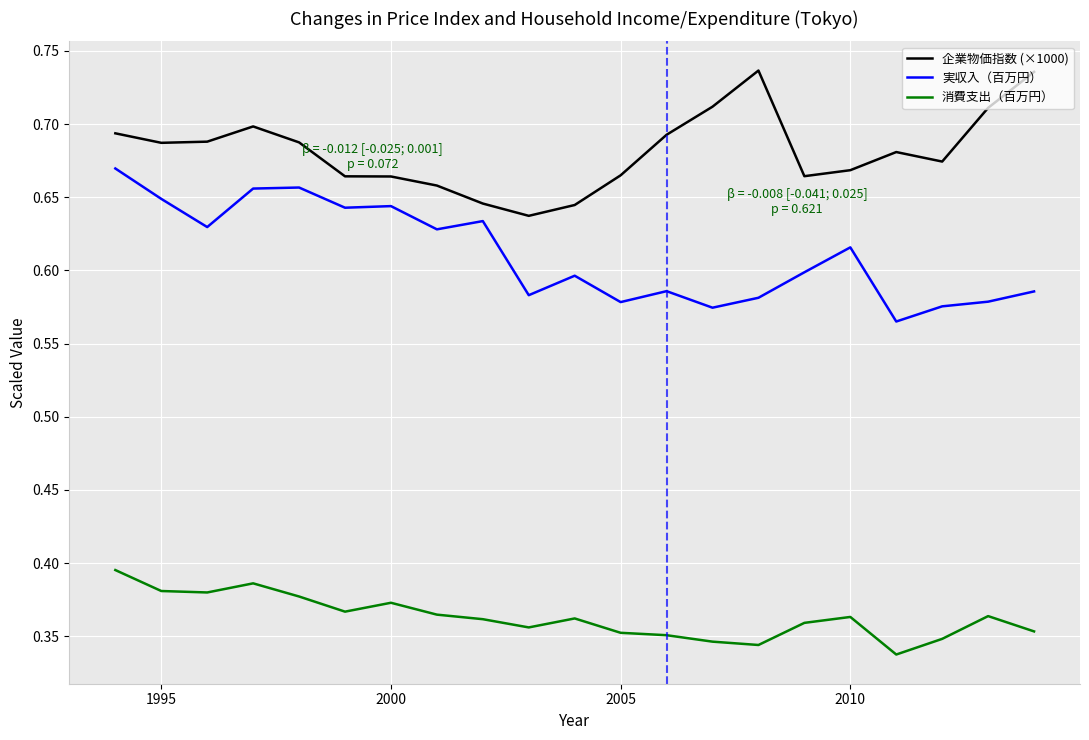

True or false: 実収入（百万円） and 企業物価指数 (×1000) cross at least once.

False